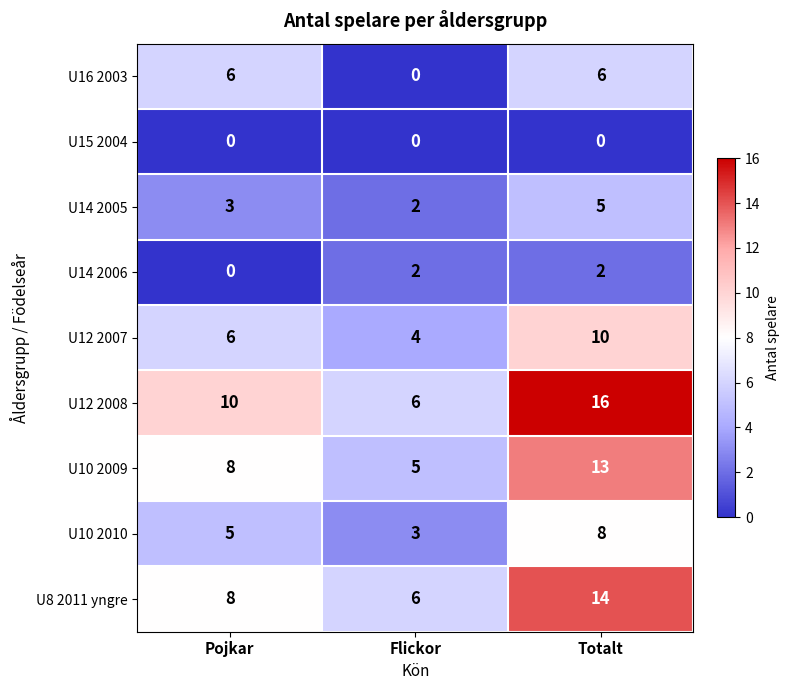

Which series changed the most between Pojkar and Flickor?

U16 2003